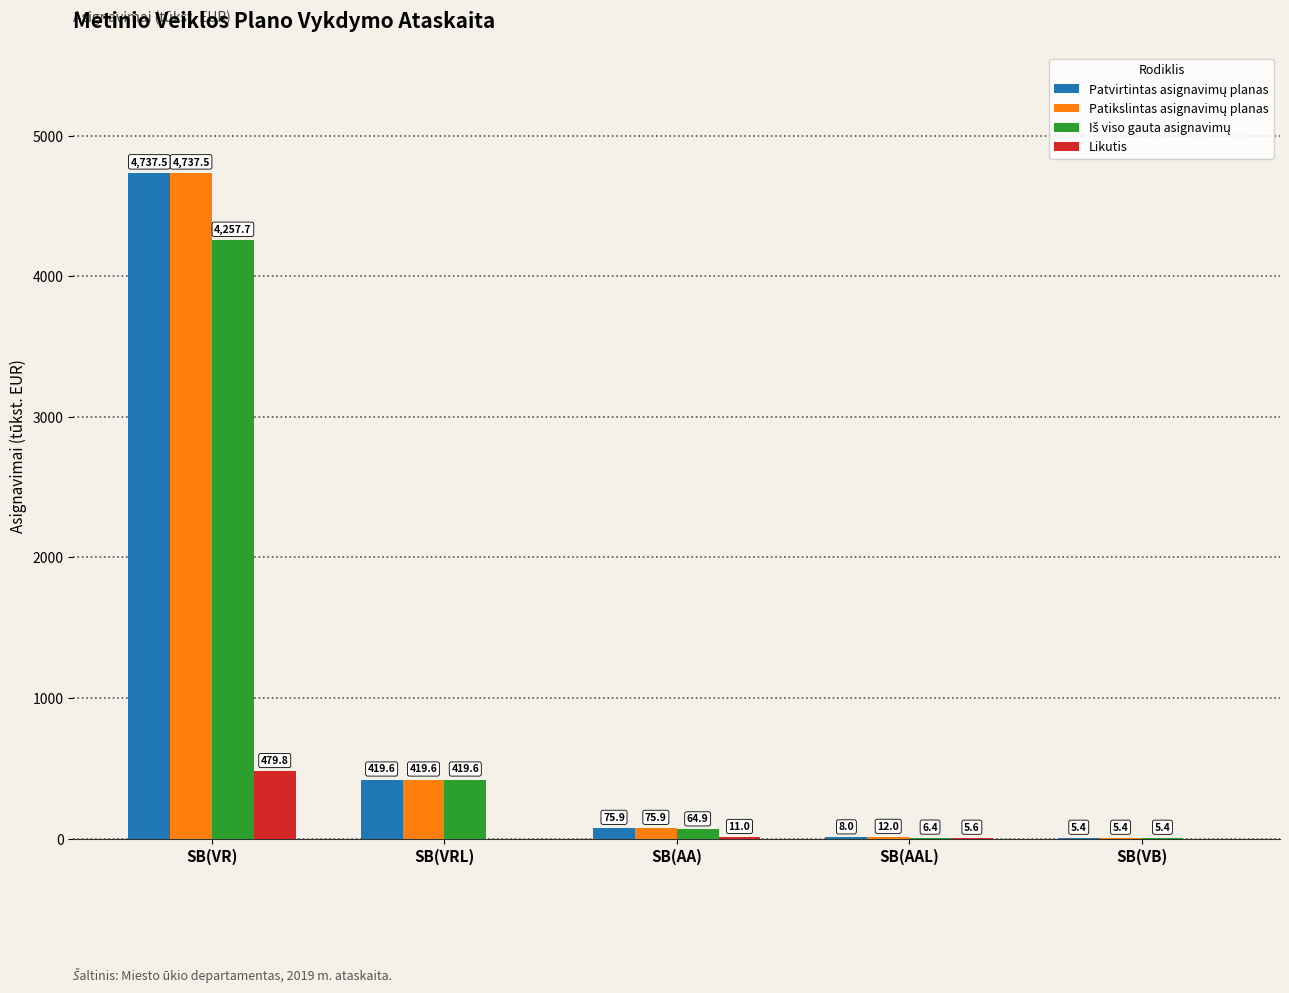

The Likutis series shows 0.0 at SB(VRL). True or false?

True